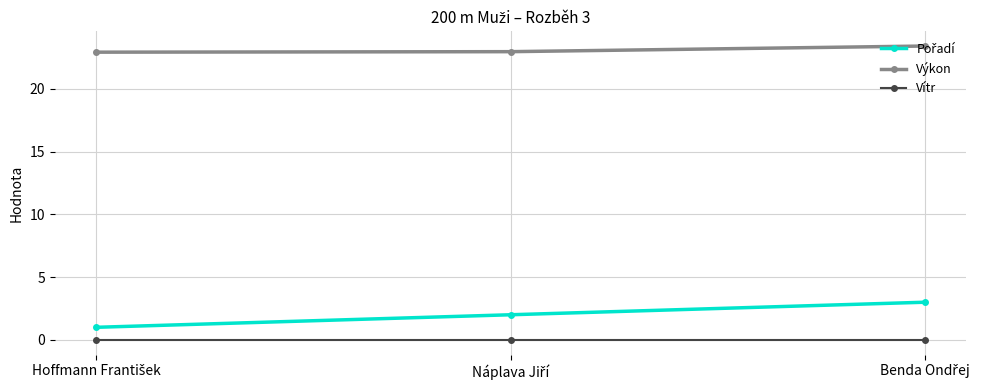

What is the value of the Výkon point at the 3rd from the left?

23.4